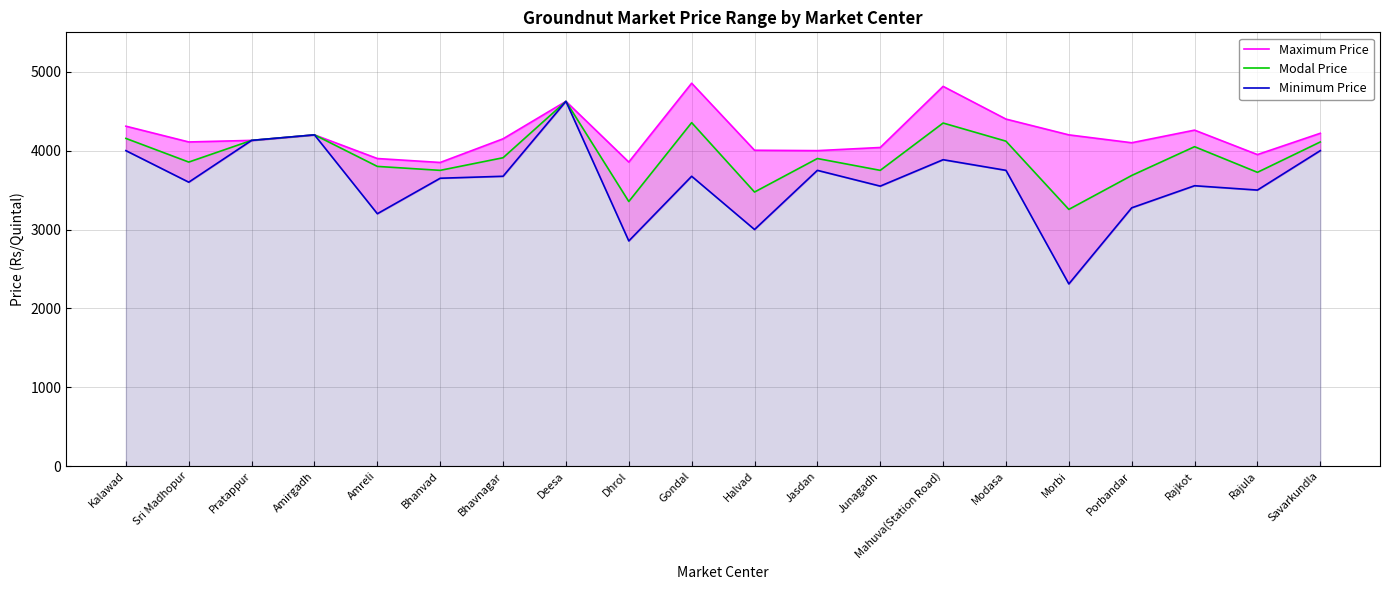

What position from the right is Amreli?

16